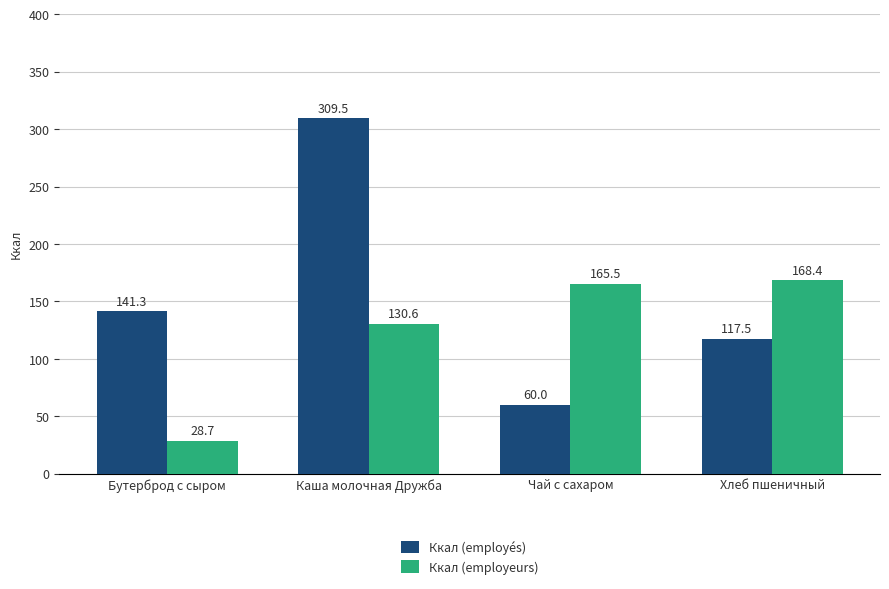

The value of Ккал (employés) at Хлеб пшеничный is 204.7. True or false?

False